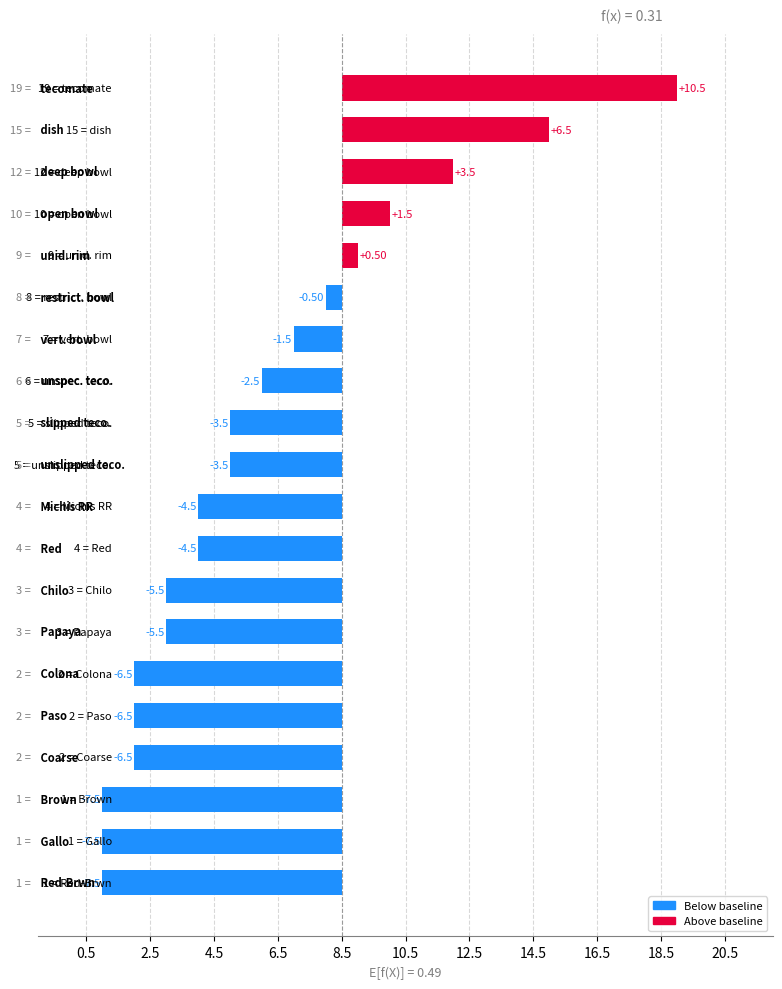

List the labels in order of value, largest first.

tecomate, dish, deep bowl, open bowl, unid. rim, restrict. bowl, vert. bowl, unspec. teco., slipped teco., unslipped teco., Michis RR, Red, Chilo, Papaya, Colona, Paso, Coarse, Brown, Gallo, Red-Brwn